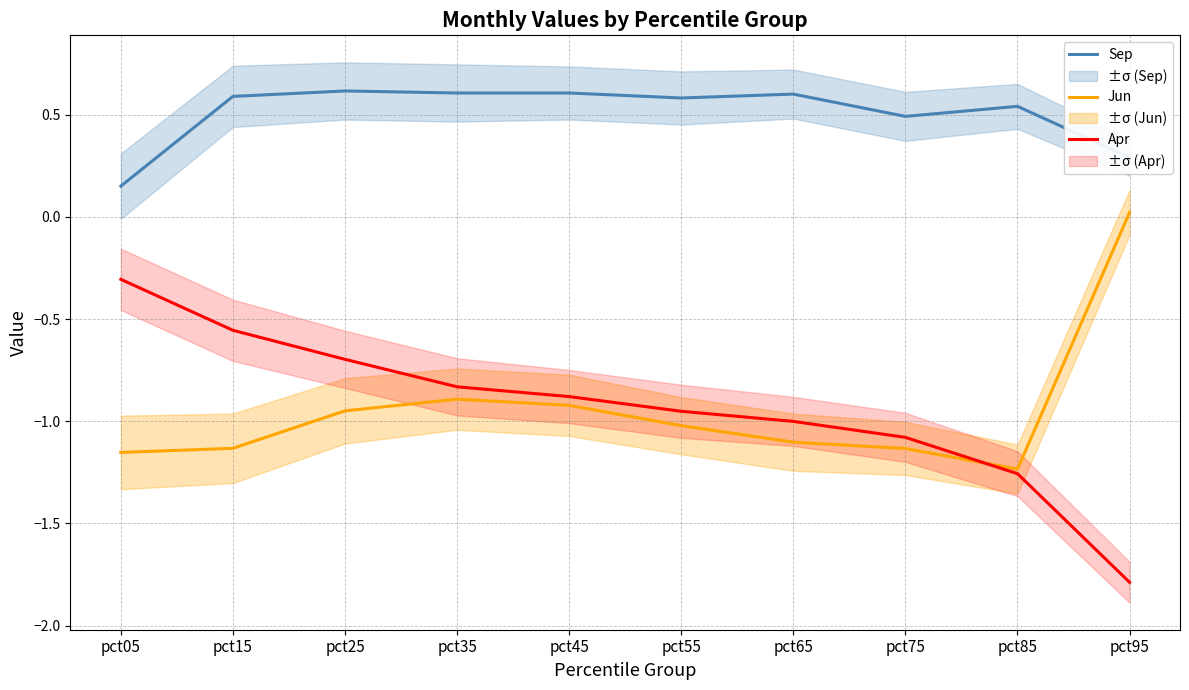

What is the difference between the maximum and second lowest values in the Sep series?

0.3